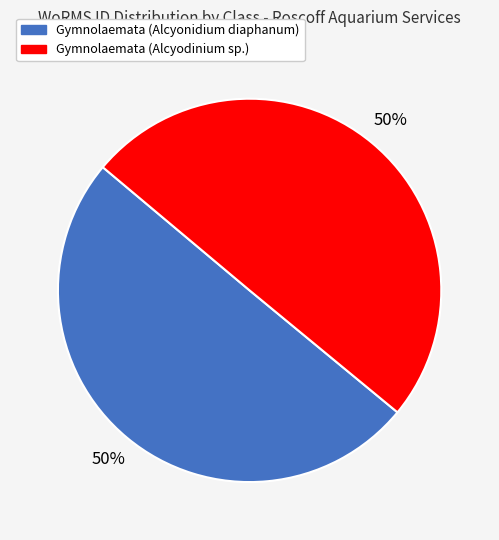

To the nearest percent, what is the average slice percentage?

50%